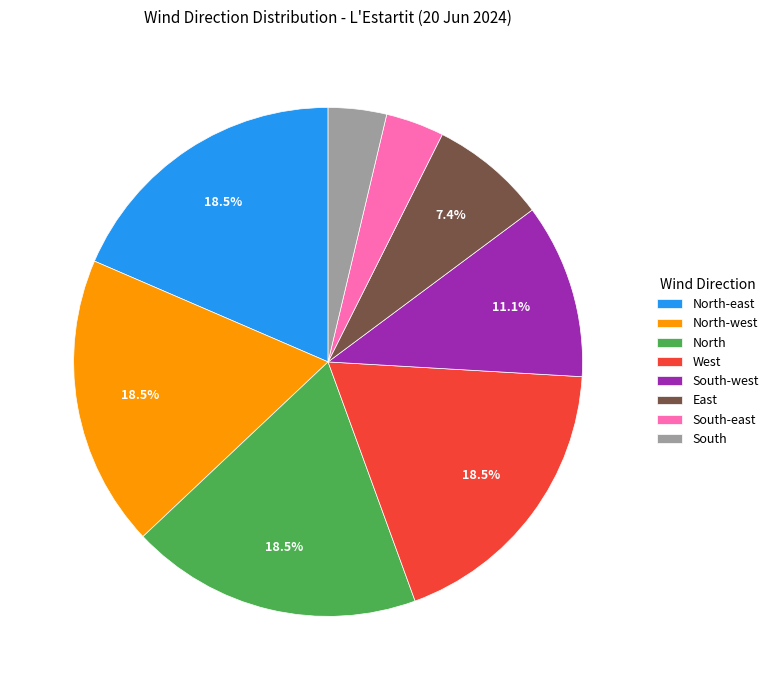

Count the number of slices in the pie.

8